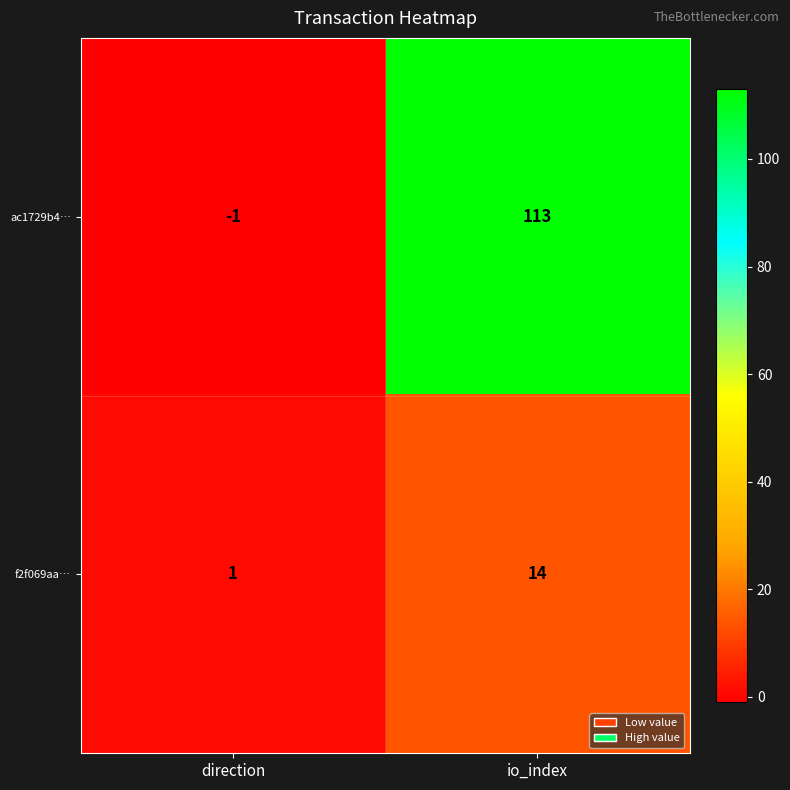

Where is f2f069aa… nearest to the value 7?

direction